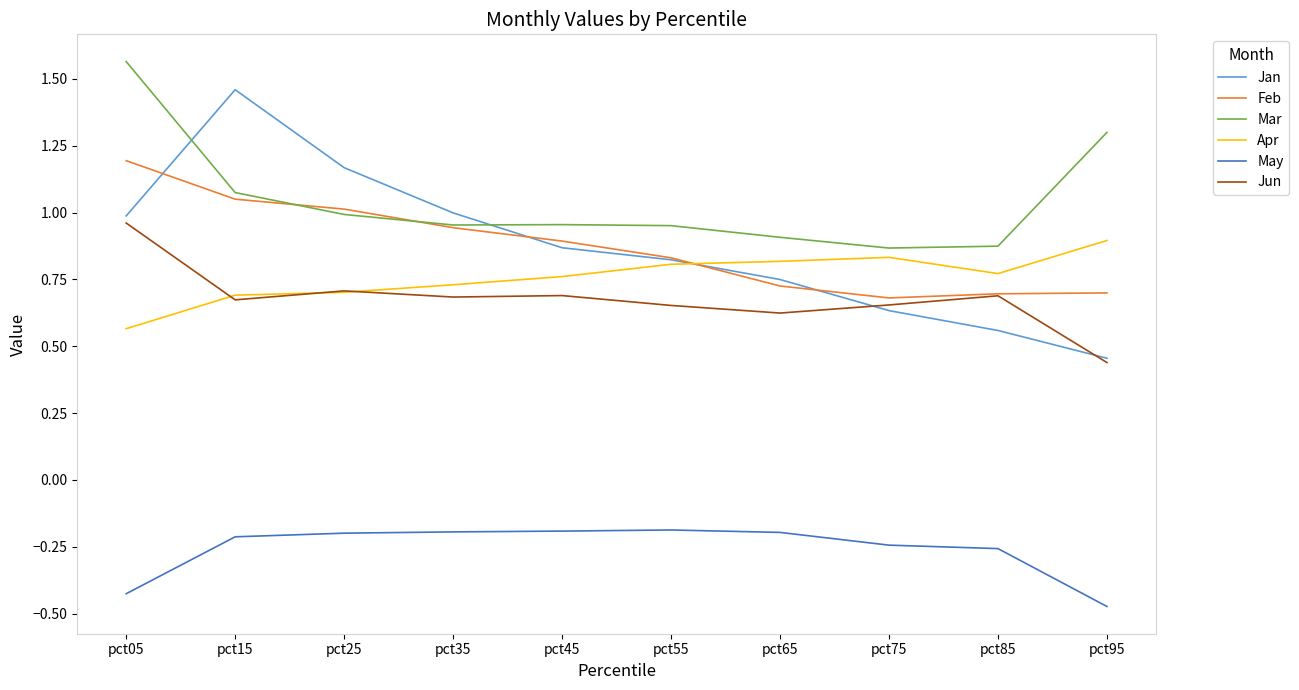

The May series shows -0.1 at pct25. True or false?

False